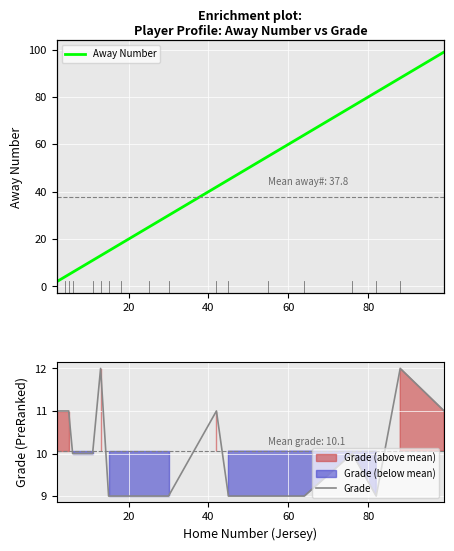

Which series has the largest total across all categories?

Away Number